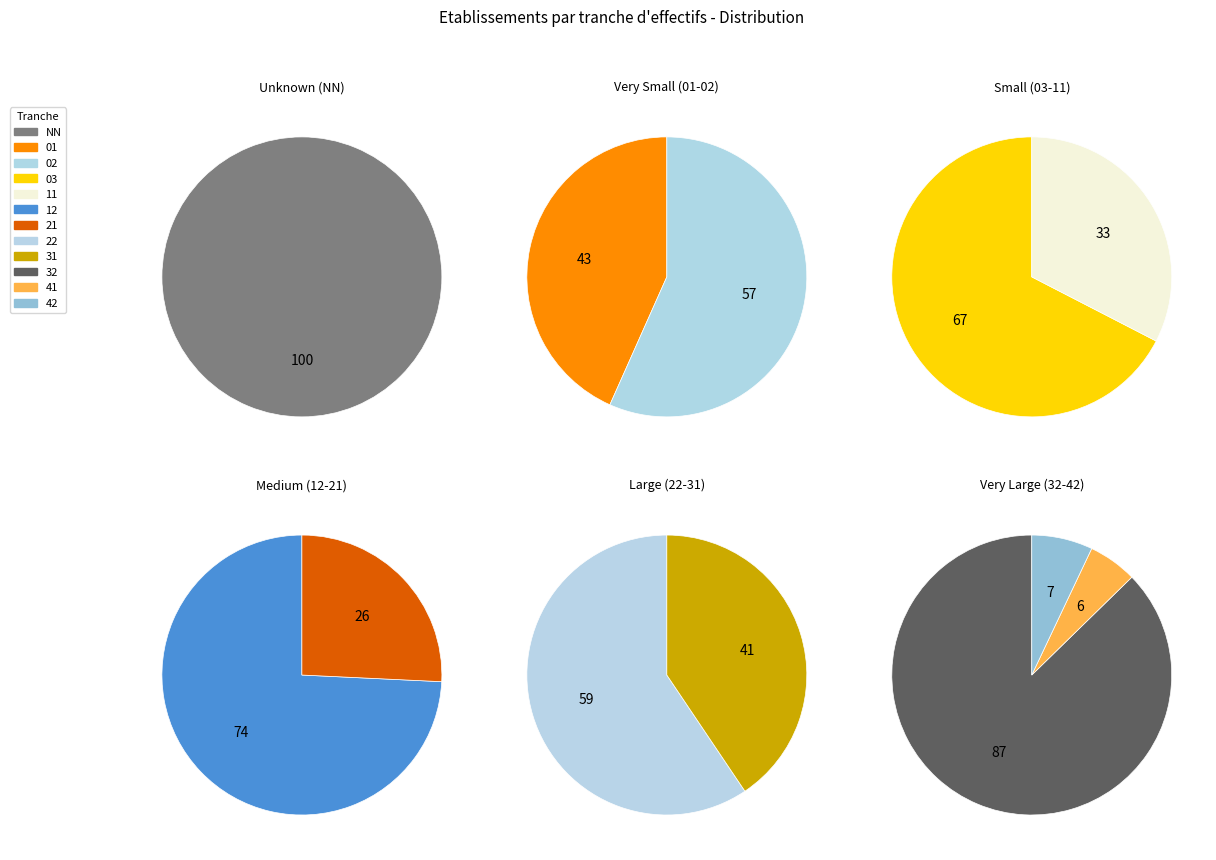

How many segments does this pie chart have?

12